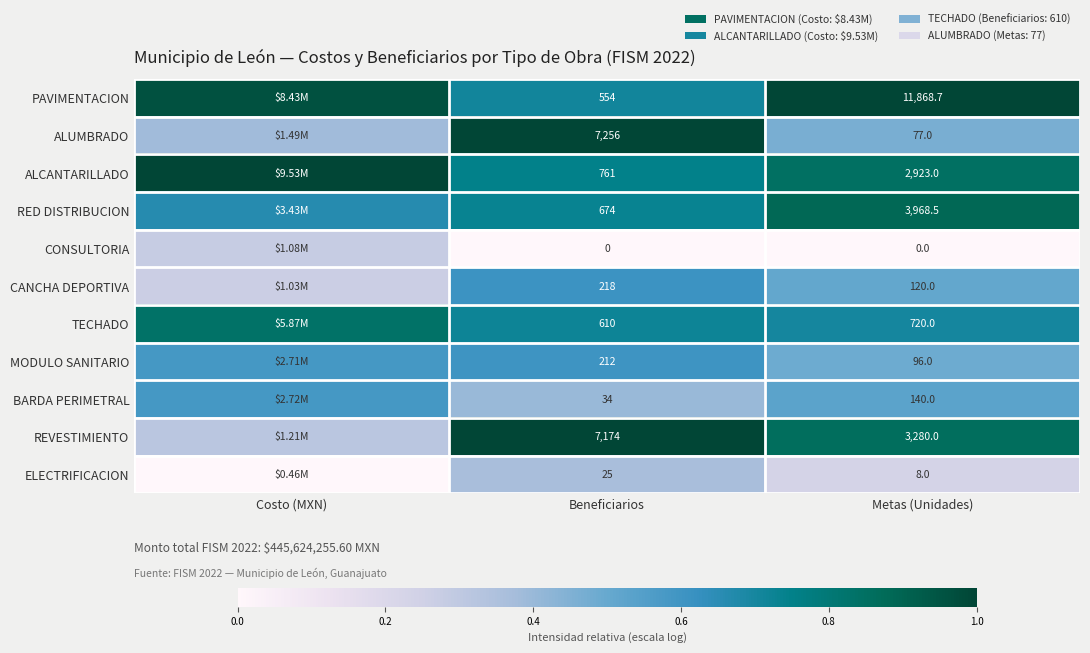

At Beneficiarios, list the series in order from smallest to largest.

CONSULTORIA, ELECTRIFICACION, BARDA PERIMETRAL, MODULO SANITARIO, CANCHA DEPORTIVA, PAVIMENTACION, TECHADO, RED DISTRIBUCION, ALCANTARILLADO, REVESTIMIENTO, ALUMBRADO